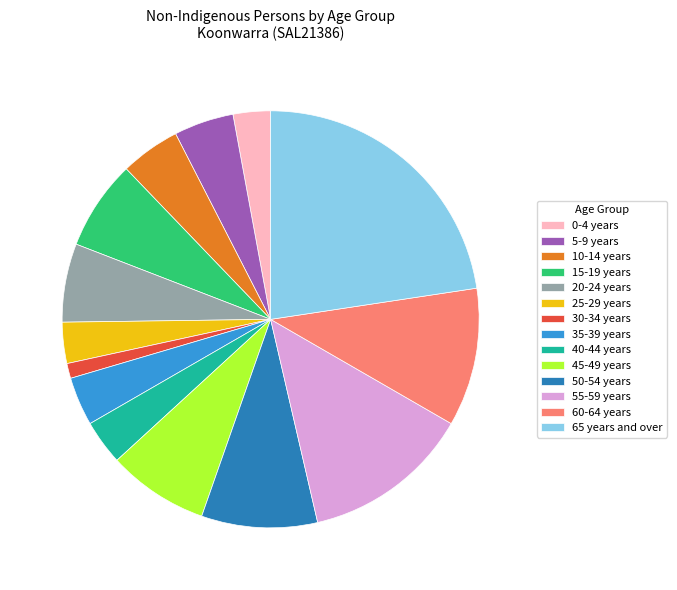

Do 55-59 years and 30-34 years together represent more than half of the pie?

No